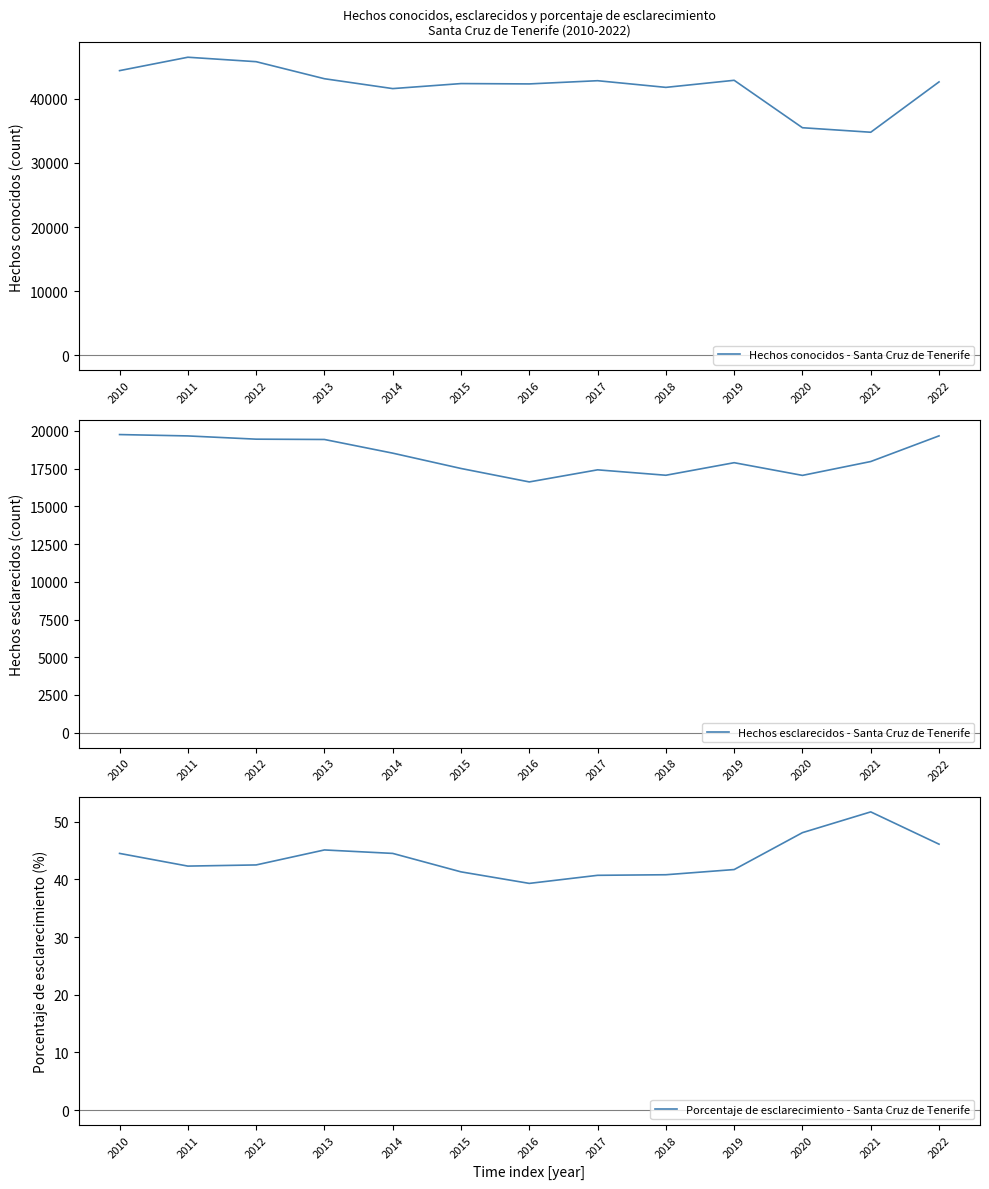

What is the difference between the second highest and second lowest values in the Porcentaje de esclarecimiento - Santa Cruz de Tenerife series?

7.4